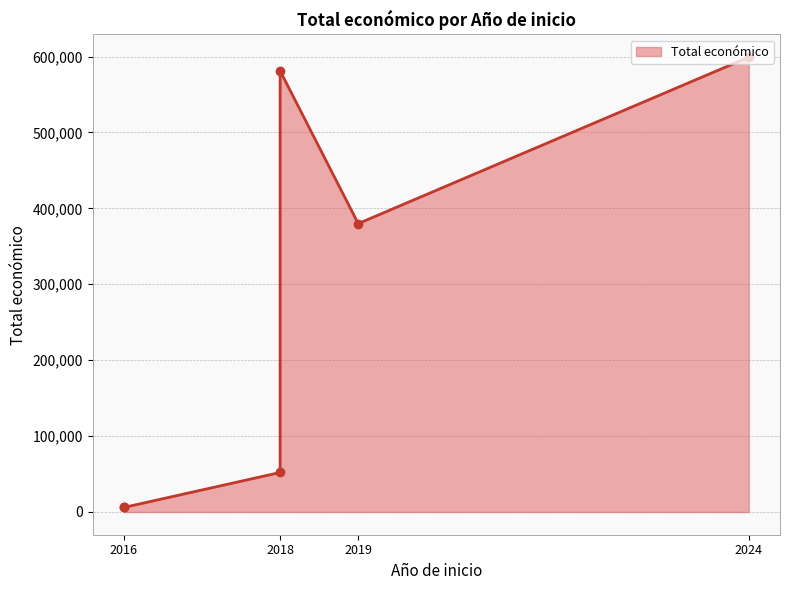

Which category has the lowest value across all series?

2016